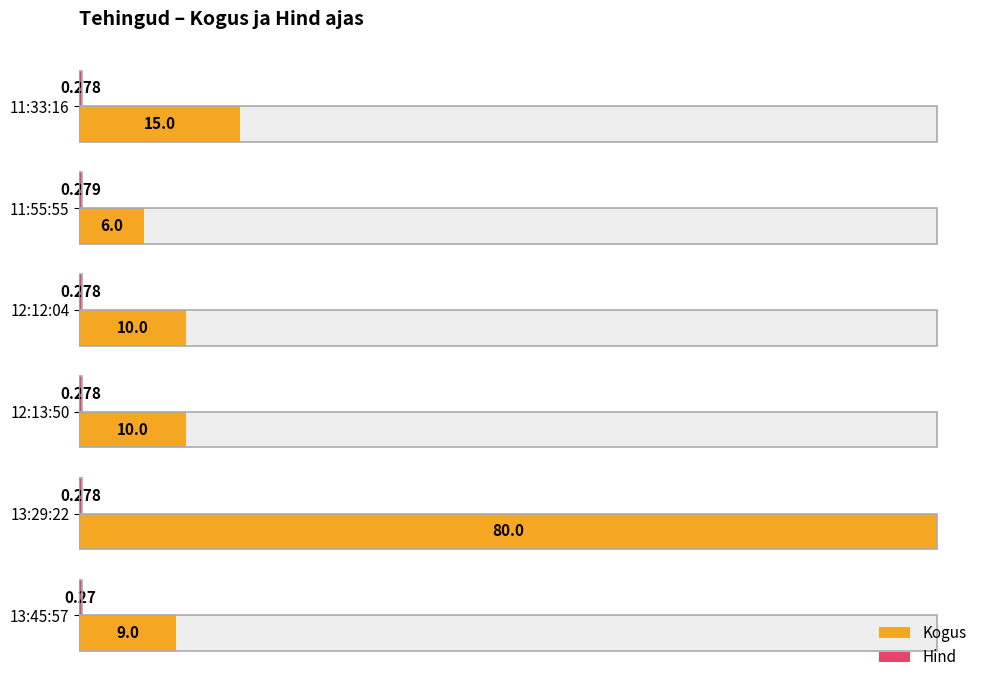

Reading right to left, what are all the values shown in this chart?

Kogus: 15.0	6.0	10.0	10.0	80.0	9.0
Hind: 0.3	0.3	0.3	0.3	0.3	0.3